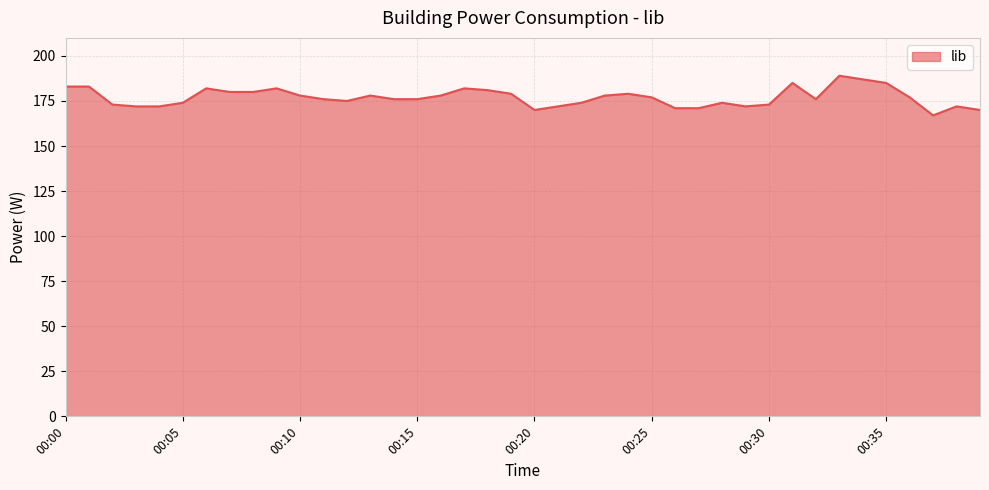

What is the difference between the maximum and minimum values?

22